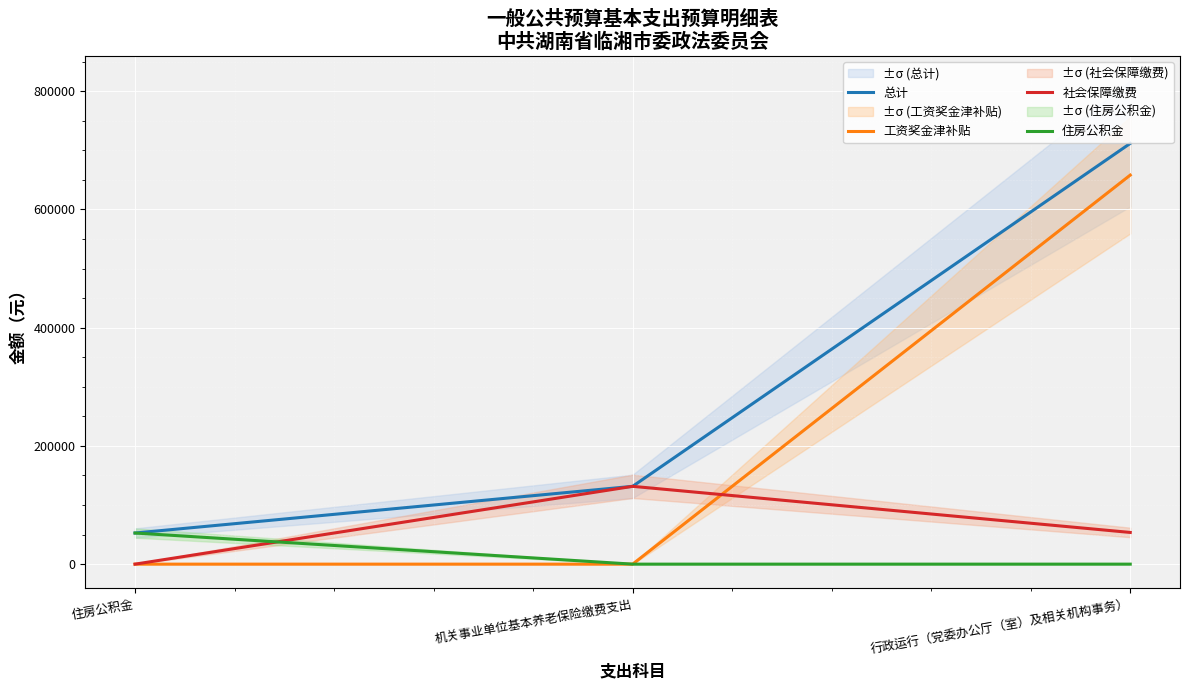

What is the maximum value shown in the chart?

711652.2